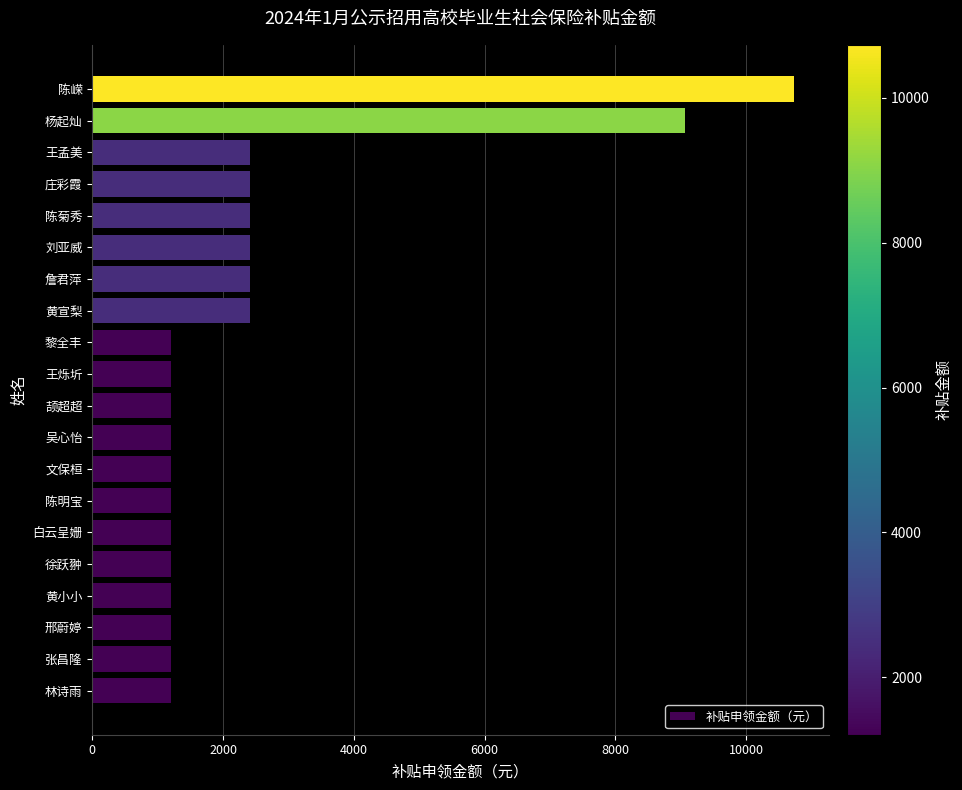

What is the difference between the maximum and minimum values?

9524.4